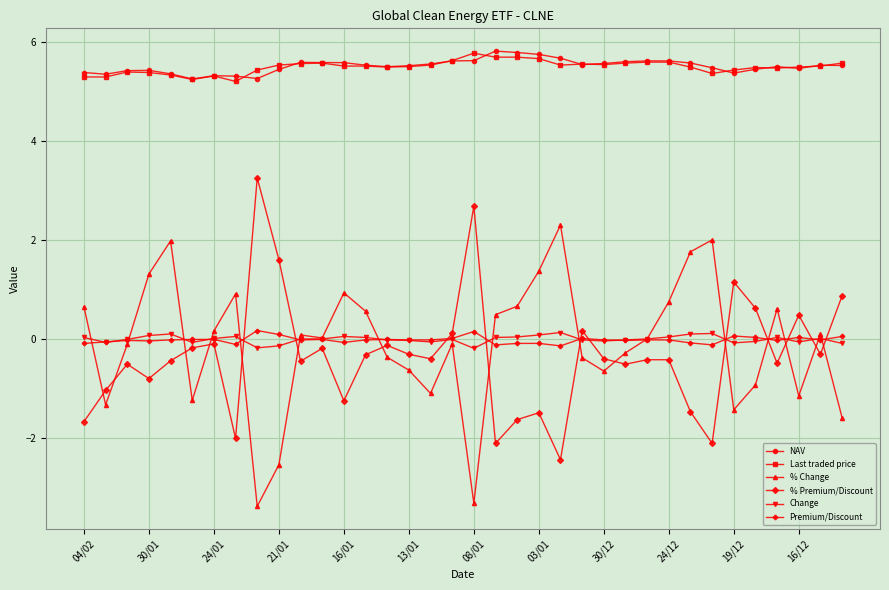

True or false: Last traded price has more than 0 interior local peaks.

True